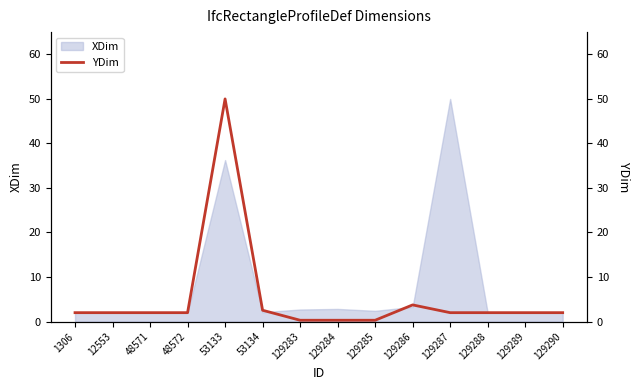

How many interior local peaks (higher than both neighbors) does the data have?

2